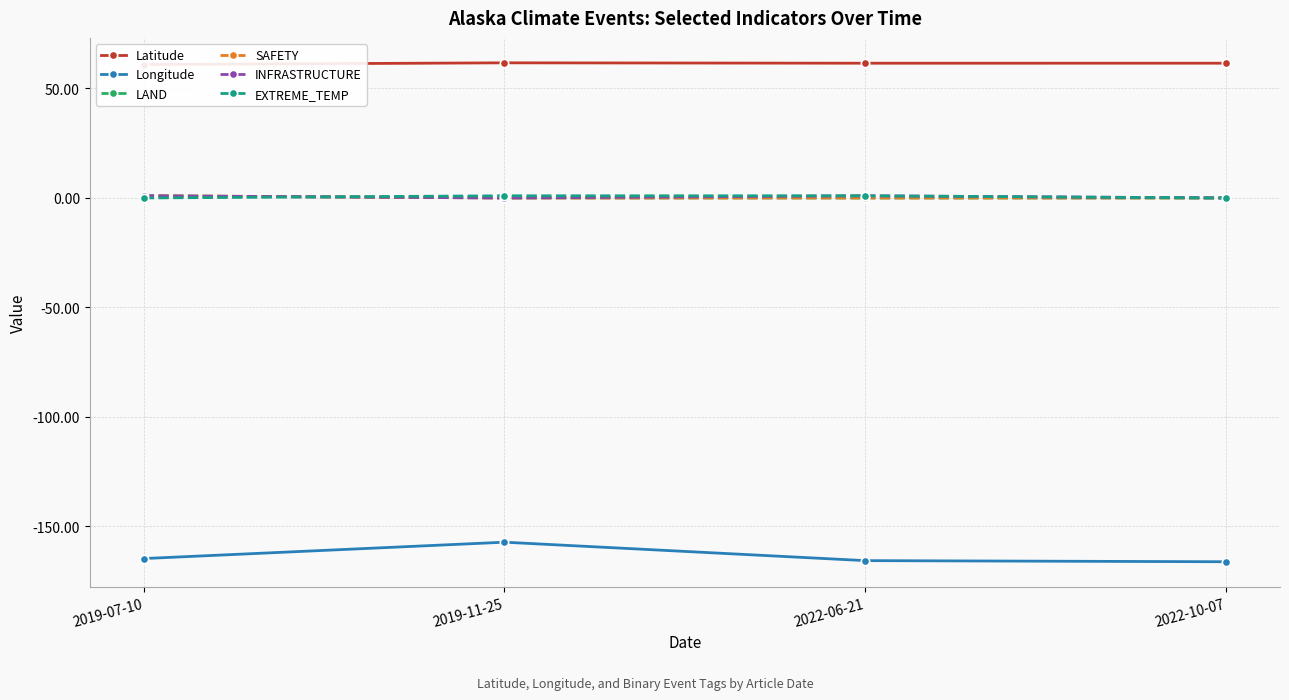

What is the average value of the SAFETY series?

0.2